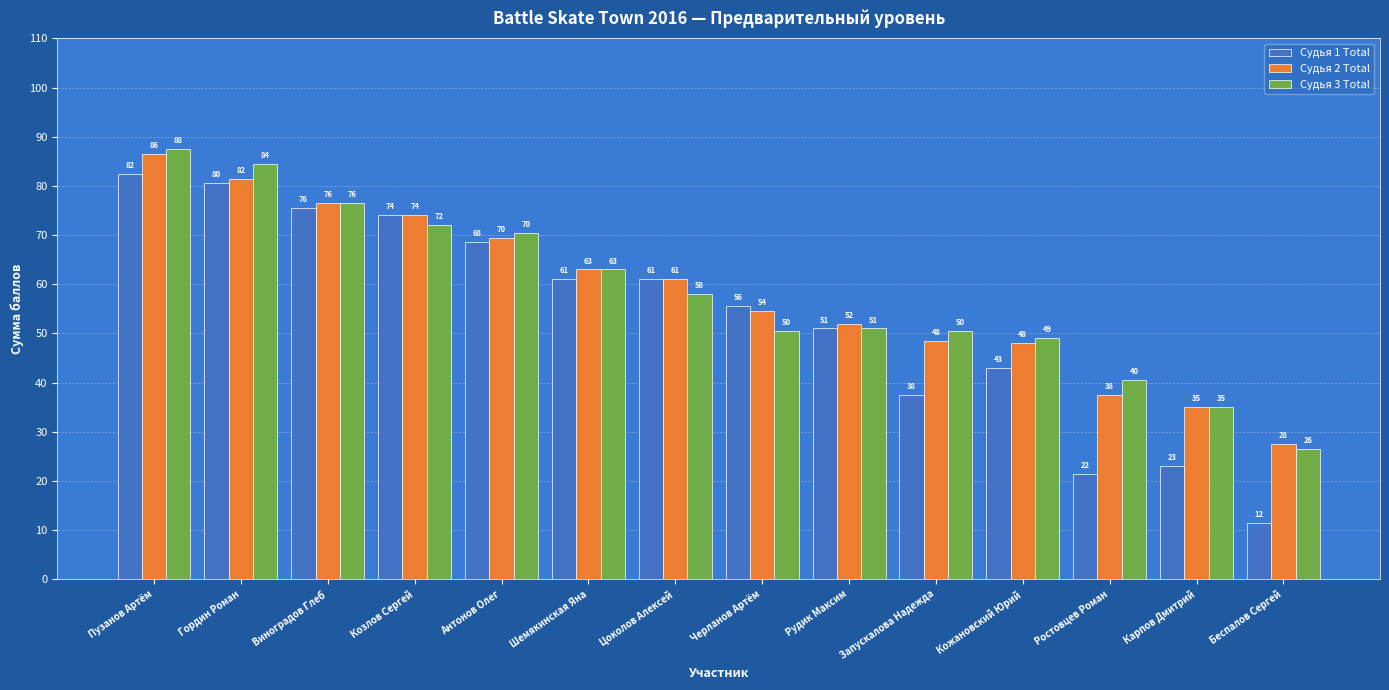

What is the value of the Судья 3 Total bar at the 4th from the left?

72.0